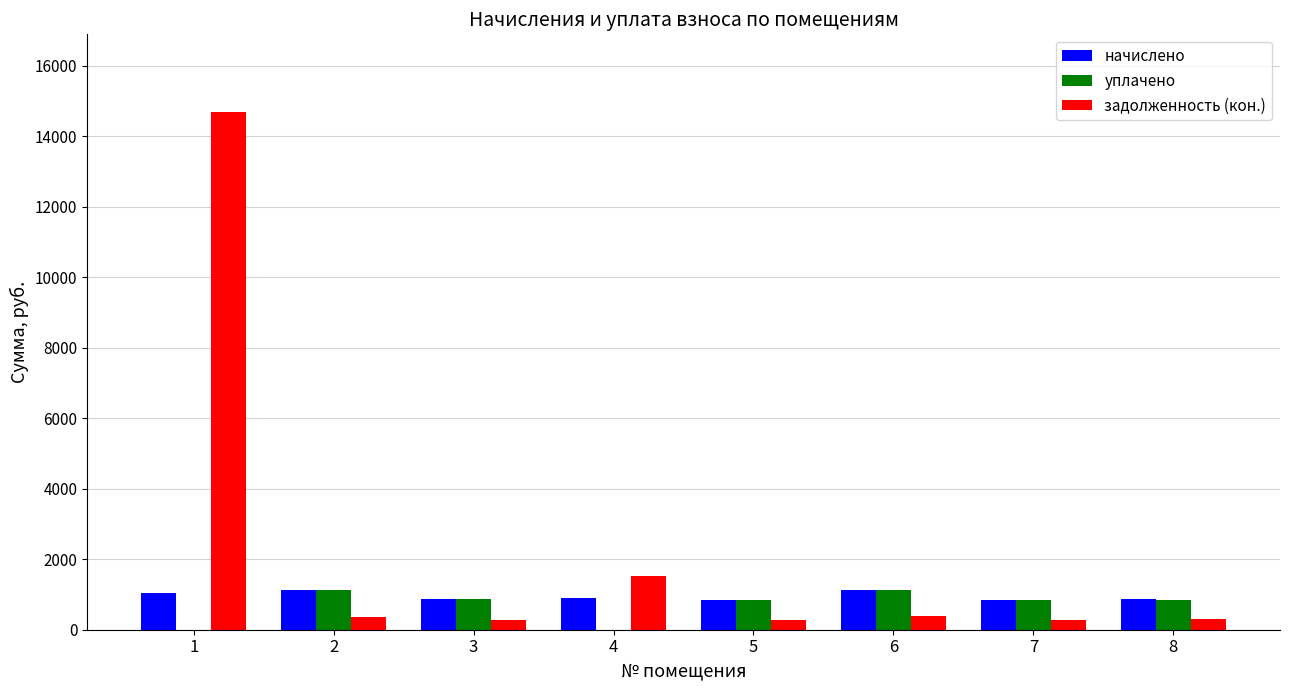

What is the maximum value shown in the chart?

14692.2